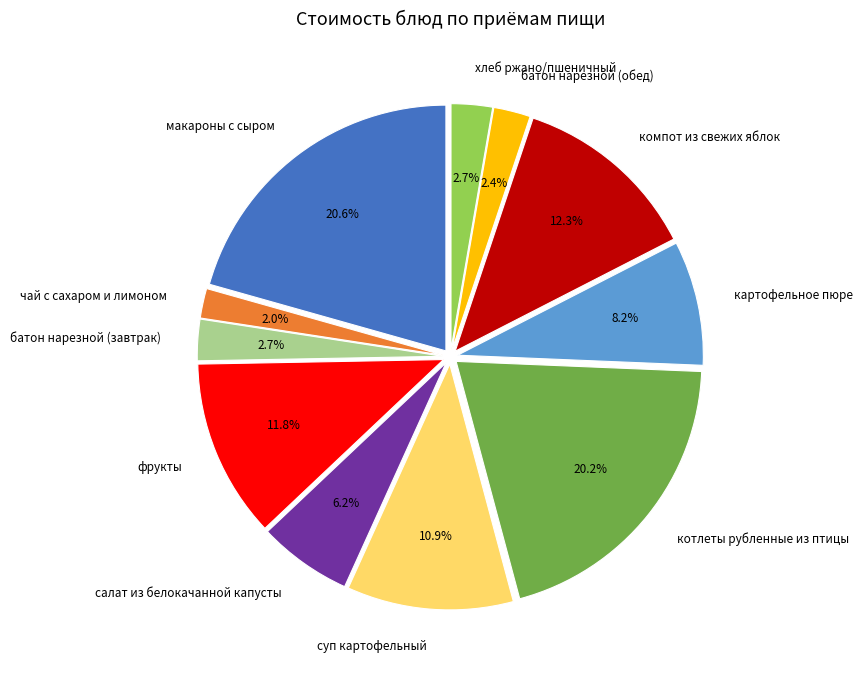

Does суп картофельный account for over 50% of the chart?

No